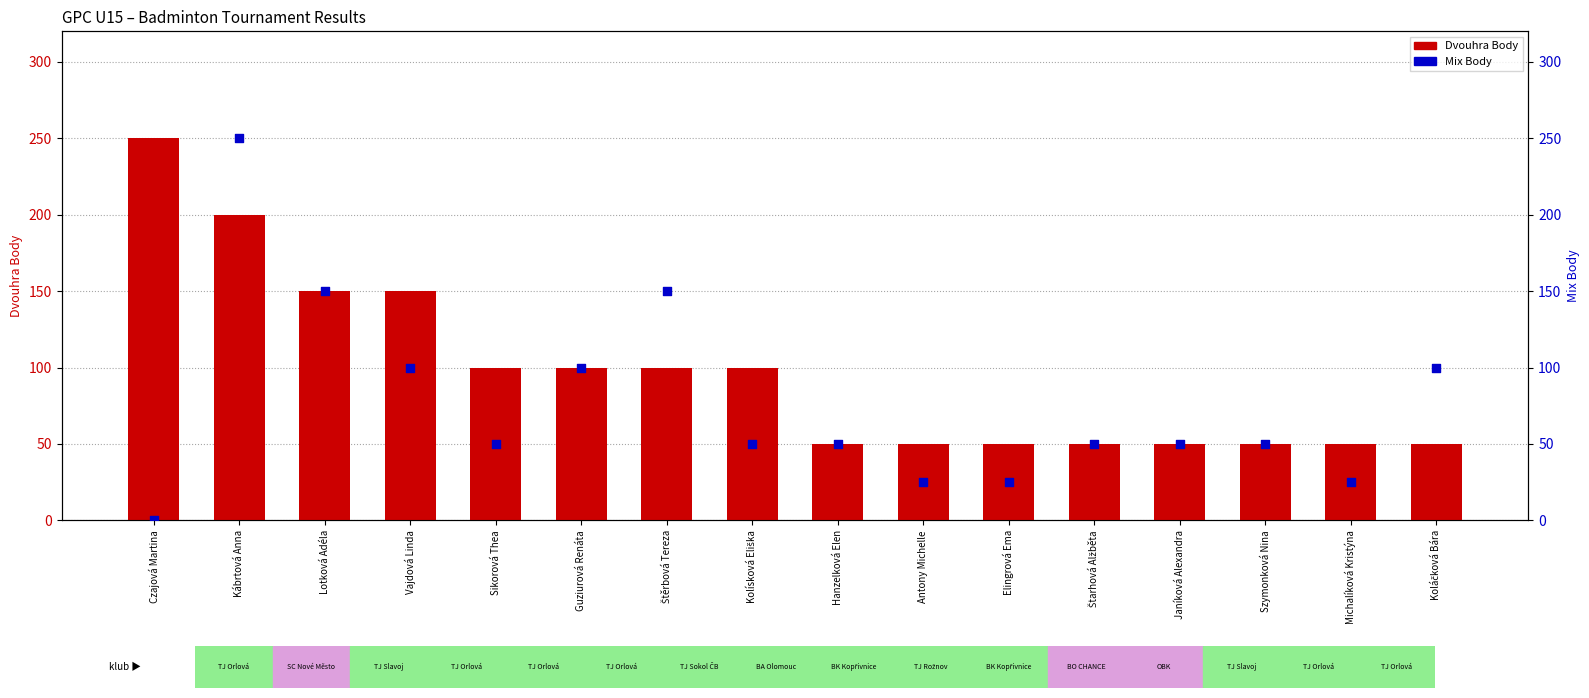

Which series reaches the maximum Y coordinate?

Dvouhra Body